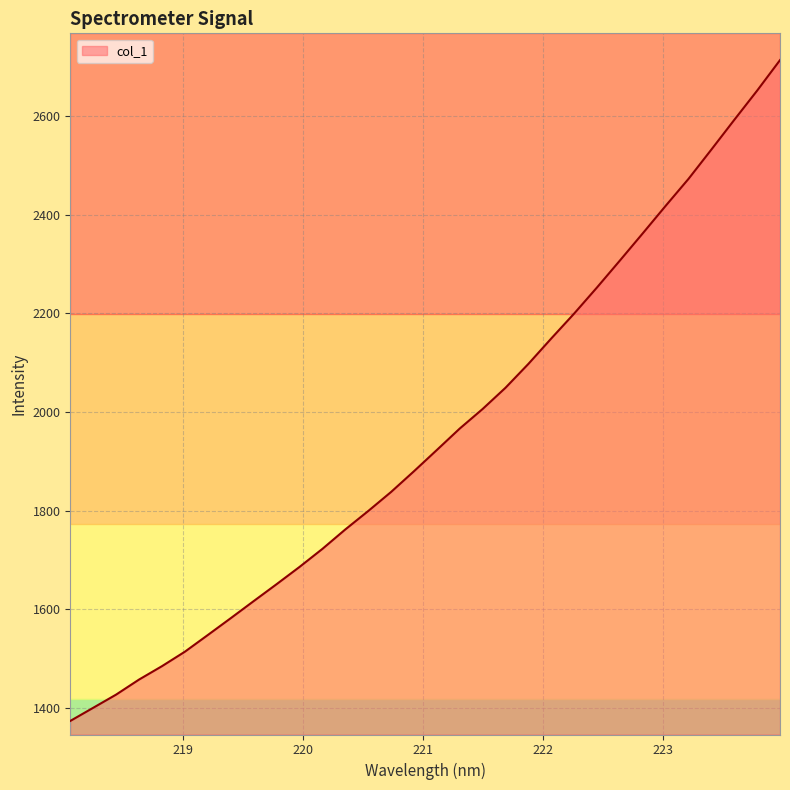

What is the maximum value shown in the chart?

2713.5